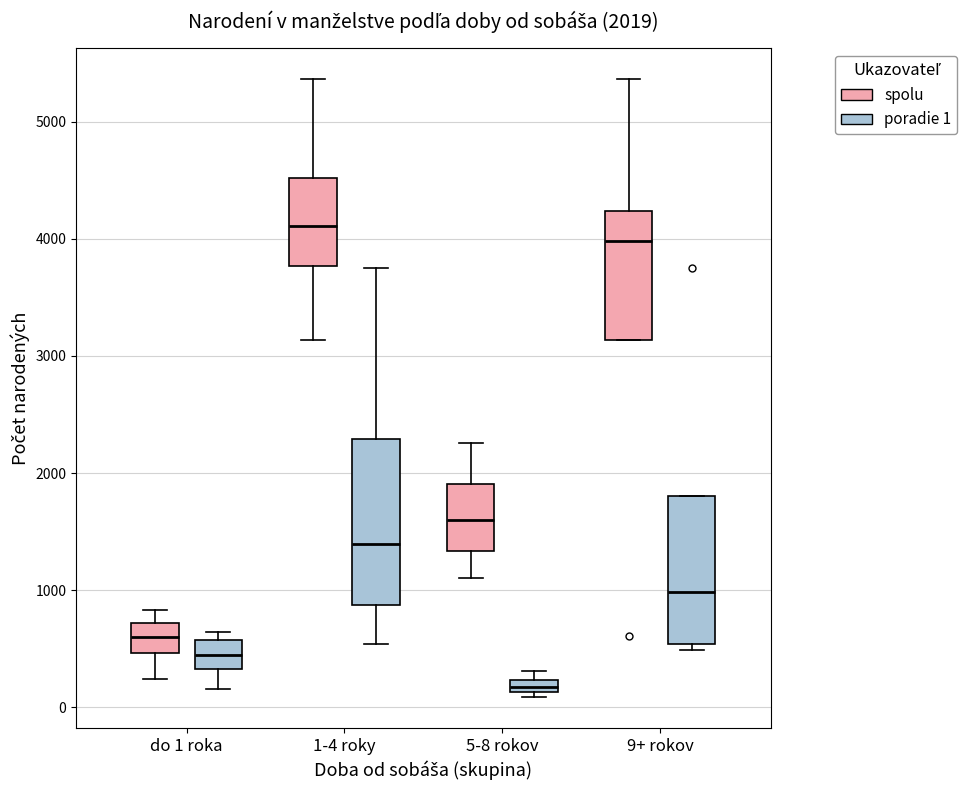

Comparing the boxes themselves (not the whiskers), which one is the tallest?

1-4 roky (poradie 1)